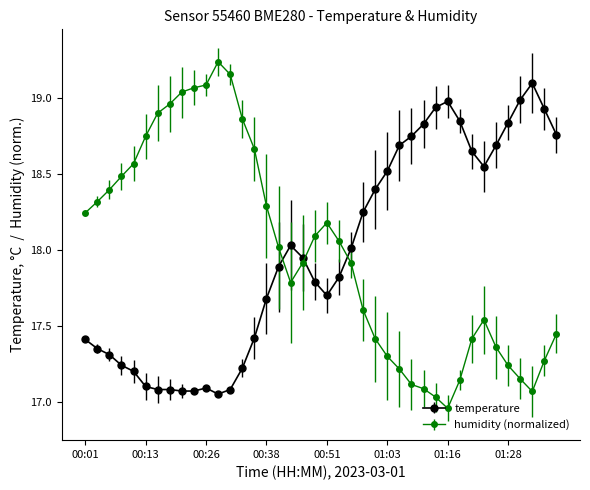

Which series has the largest range (max minus min)?

humidity (normalized)